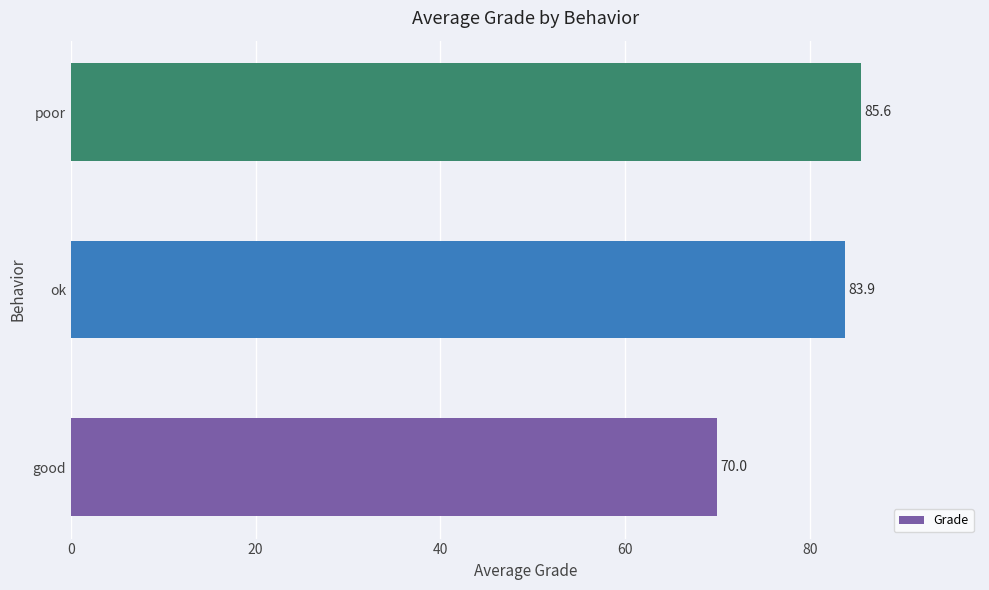

Is it true that the value at poor is 17.9?

False